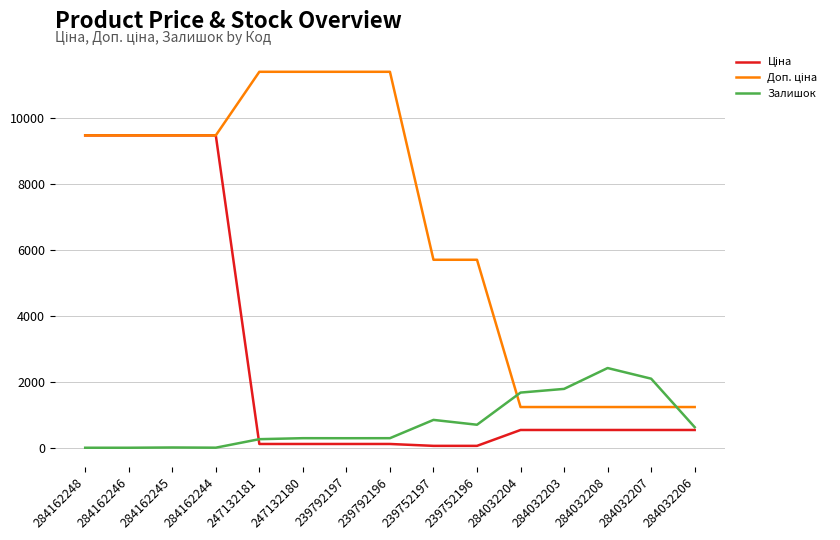

What is the maximum value shown in the chart?

11410.0